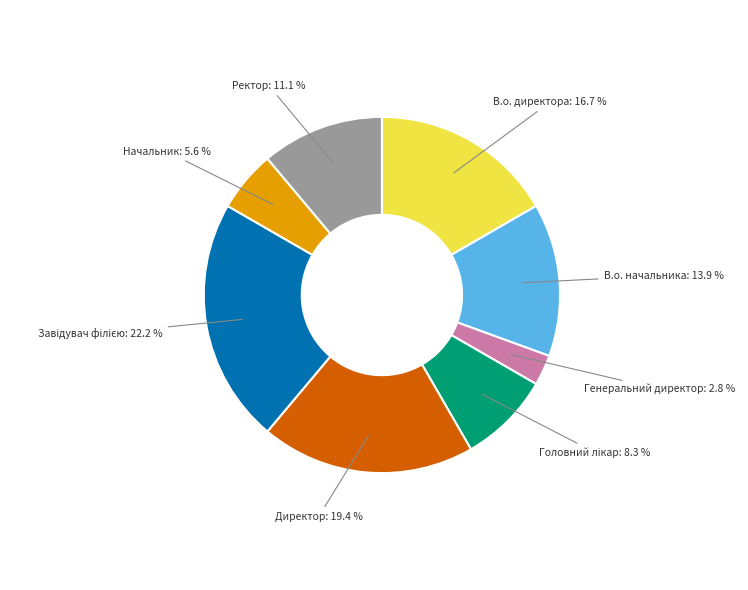

To the nearest percent, what is the difference between the largest and smallest slice percentages?

19%